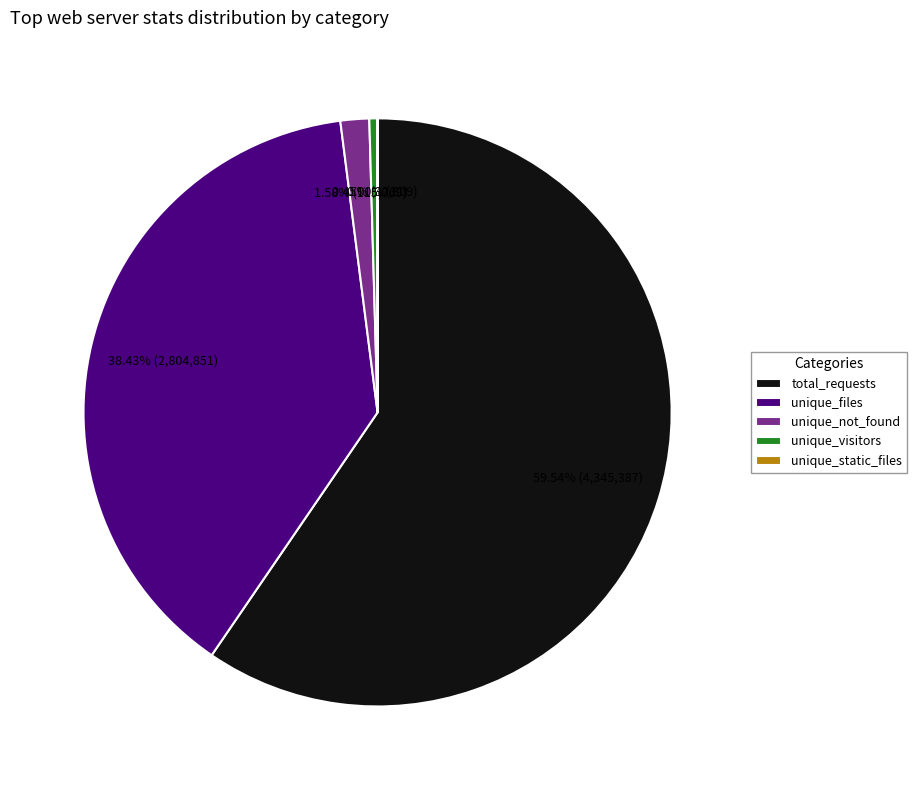

Between unique_files and total_requests, which is larger?

total_requests